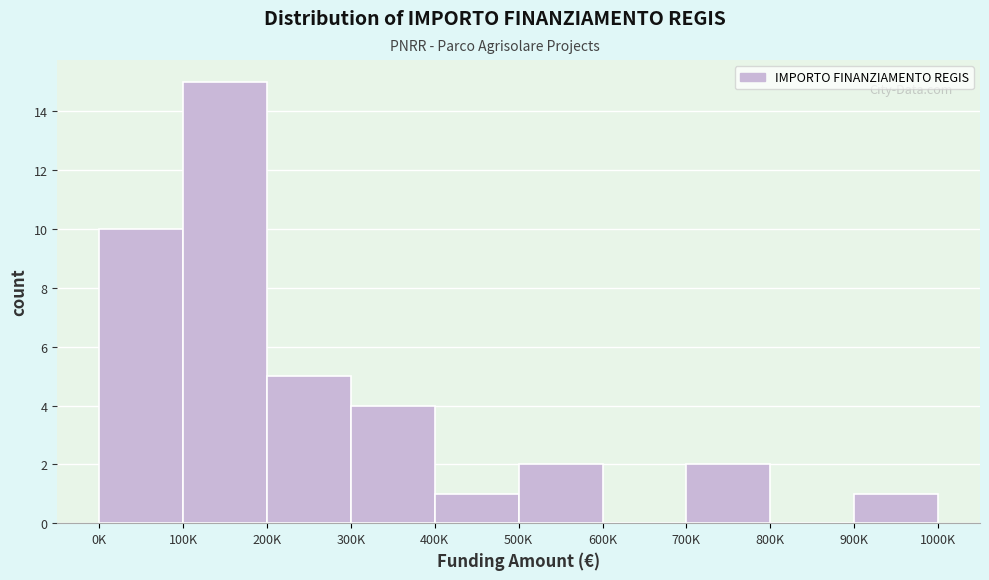

Reading left to right, extract all data points from this chart.

0K=10	100K=15	200K=5	300K=4	400K=1	500K=2	600K=0	700K=2	800K=0	900K=1